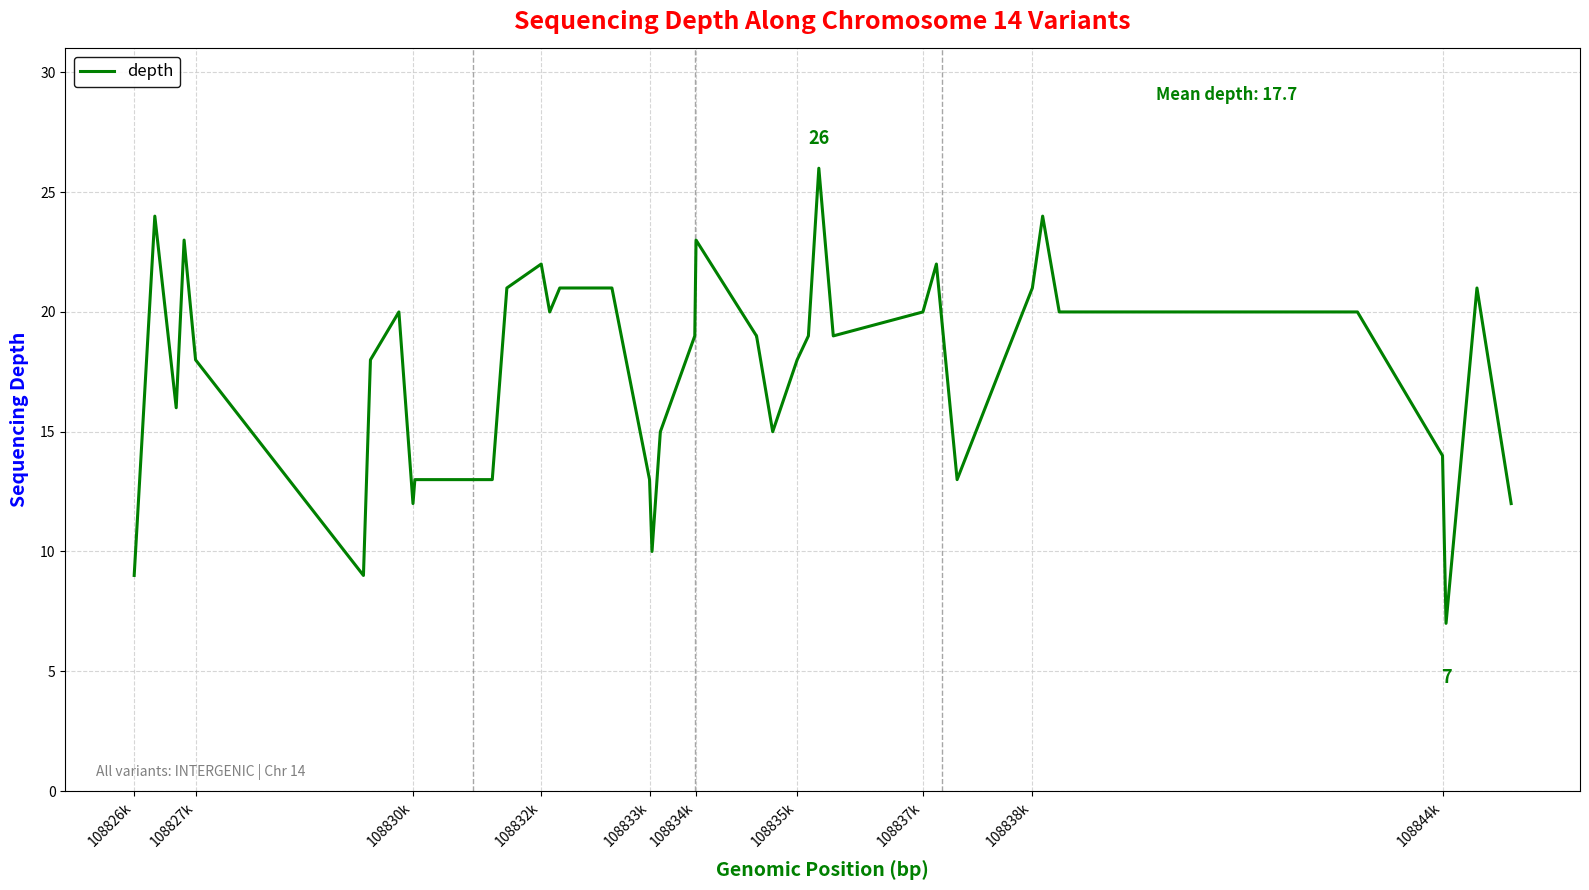

What is the difference between the maximum and minimum values?

19